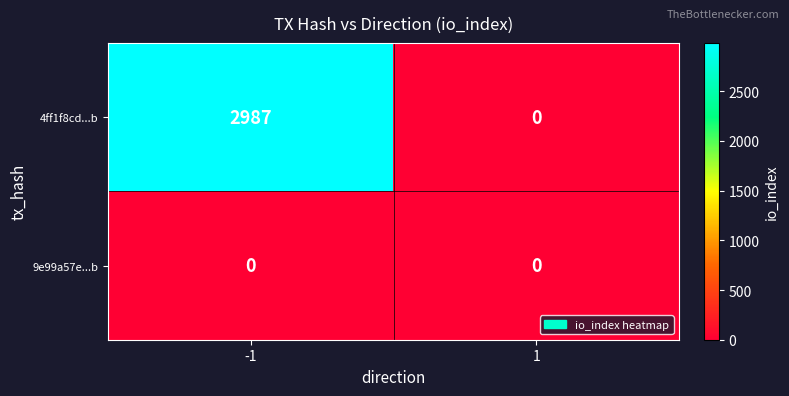

Is it true that 4ff1f8cd...b equals 2987 at -1?

True